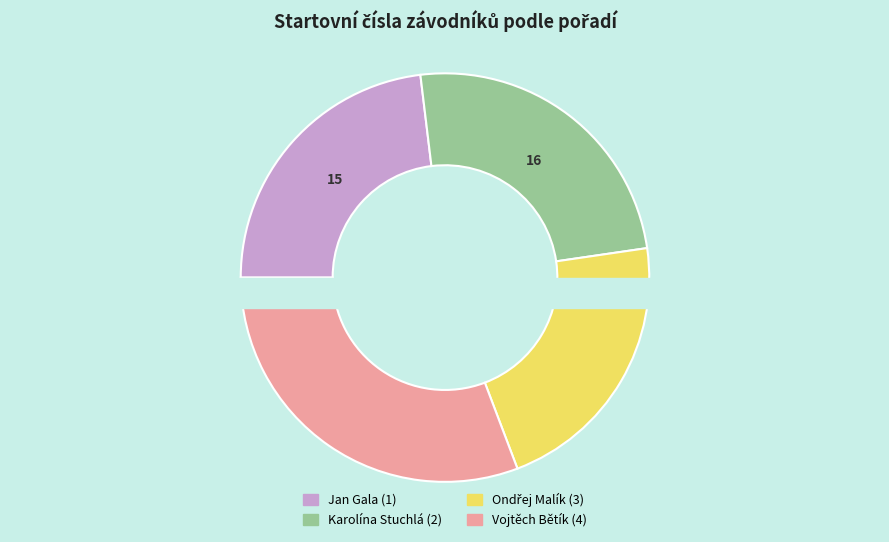

To the nearest percent, what portion does Vojtěch Bětík (4) represent?

31%